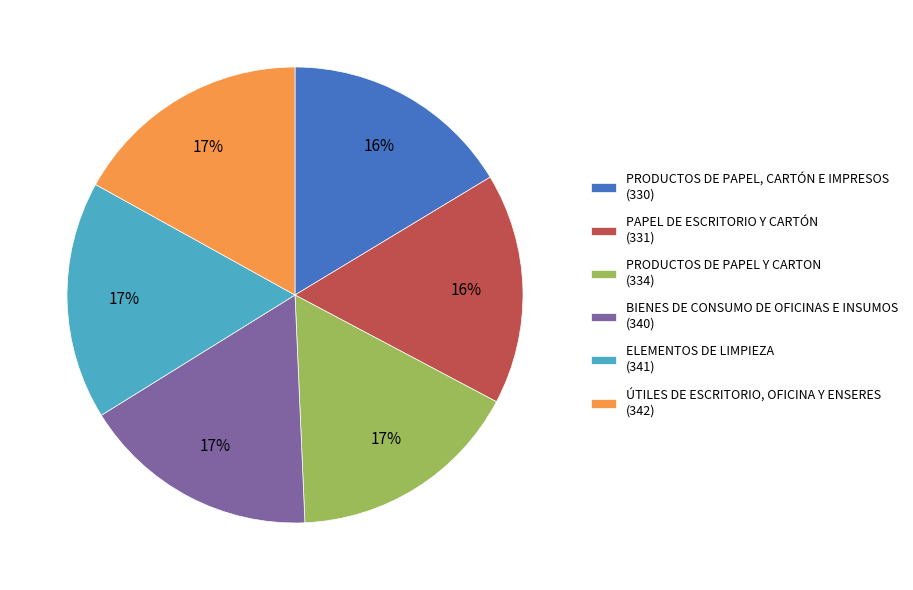

Does any single category account for the majority?

No